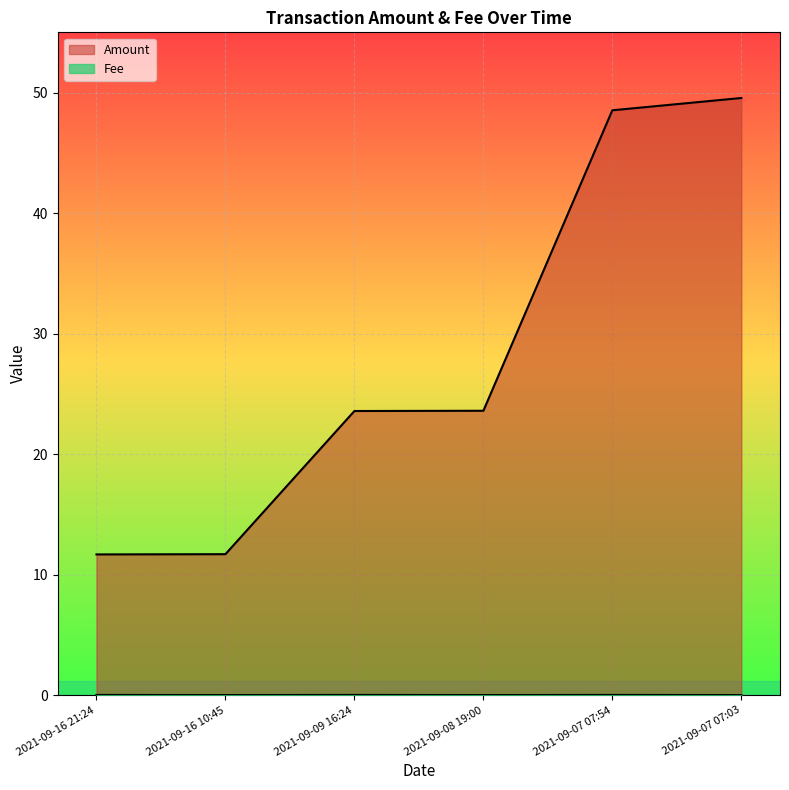

List the series in order of their peak value, highest first.

Amount, Fee